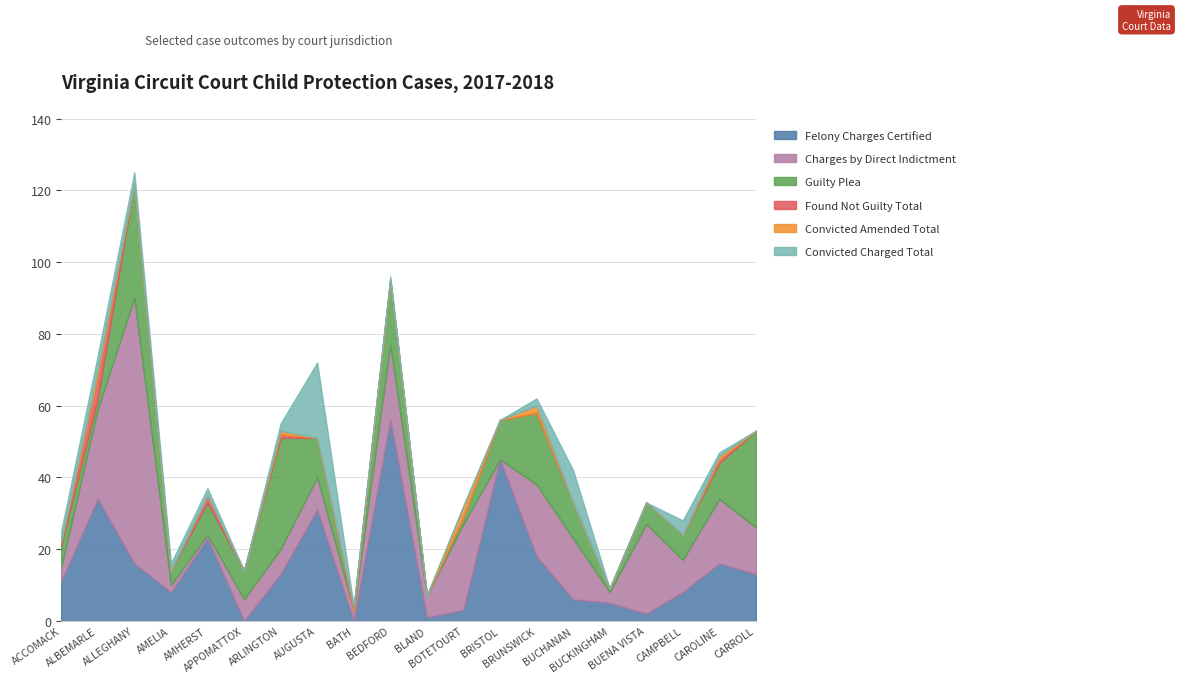

True or false: Found Not Guilty Total and Felony Charges Certified cross at least once.

False